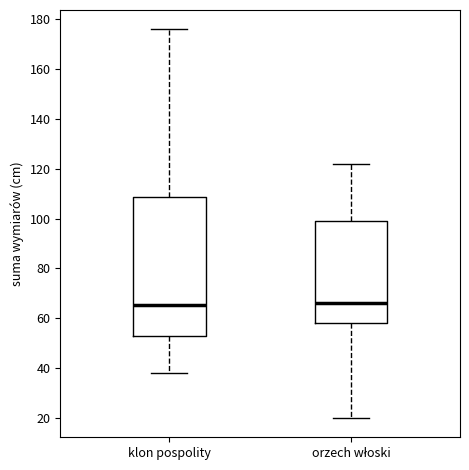

Which box is the tallest, from its lower edge to its upper edge?

klon pospolity